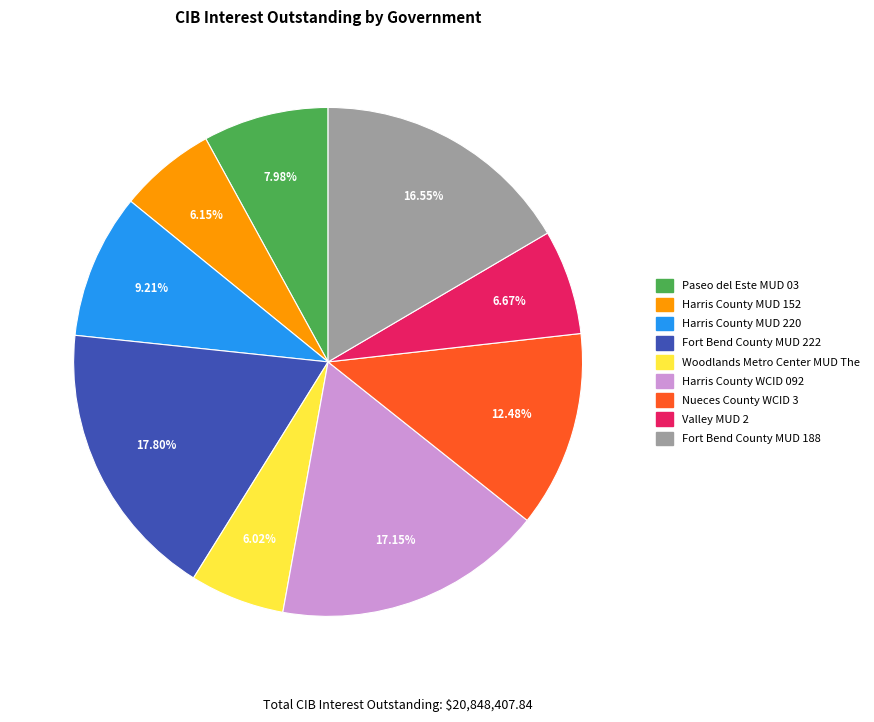

How many segments does this pie chart have?

9